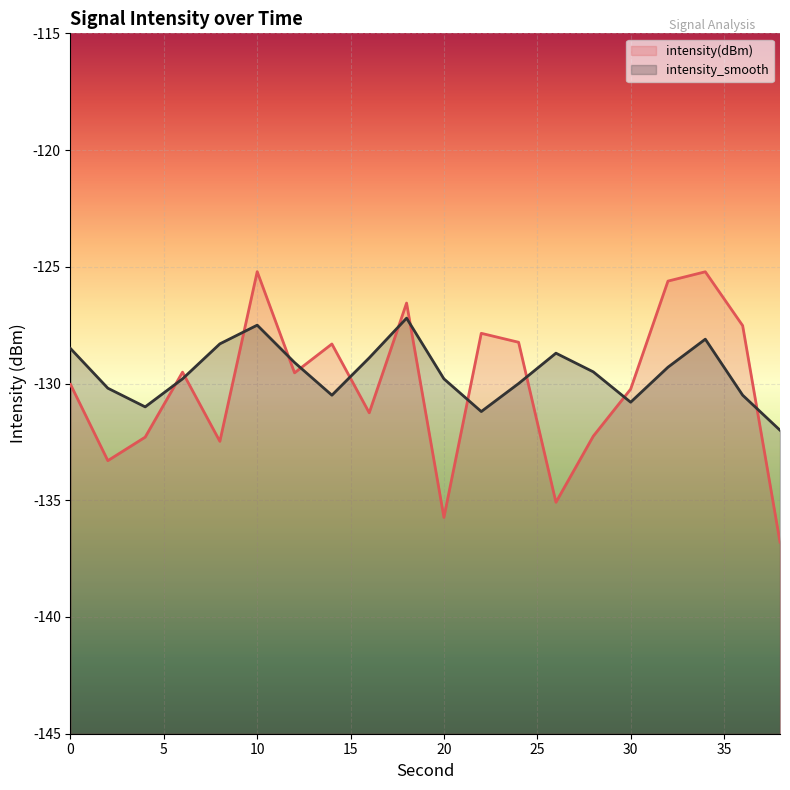

In intensity(dBm), how many points are higher than both neighbors (excluding endpoints)?

6